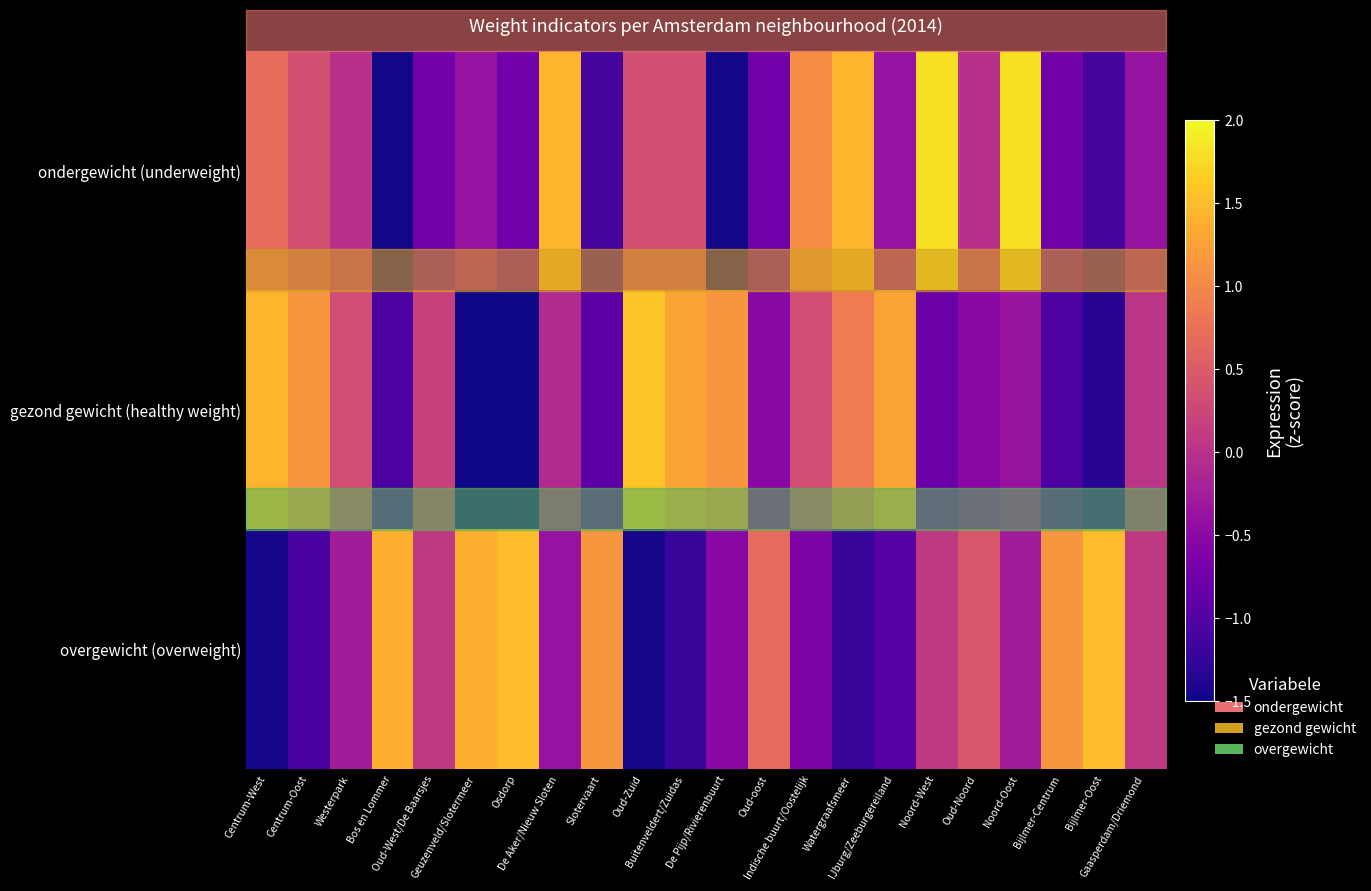

What is the total value across all series at Oud-oost?

-0.6